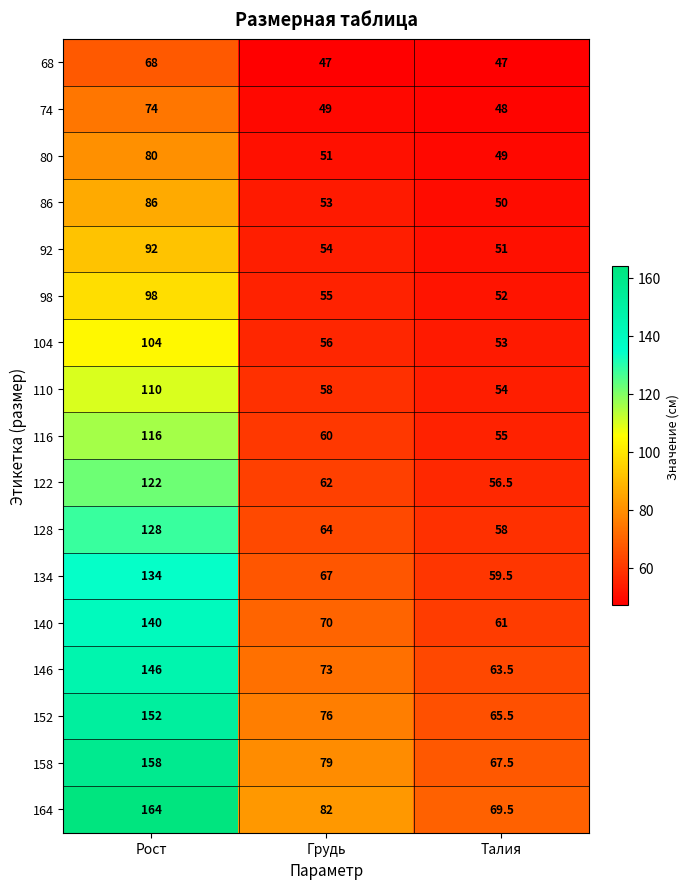

How many values in the 86 series are below 53?

1